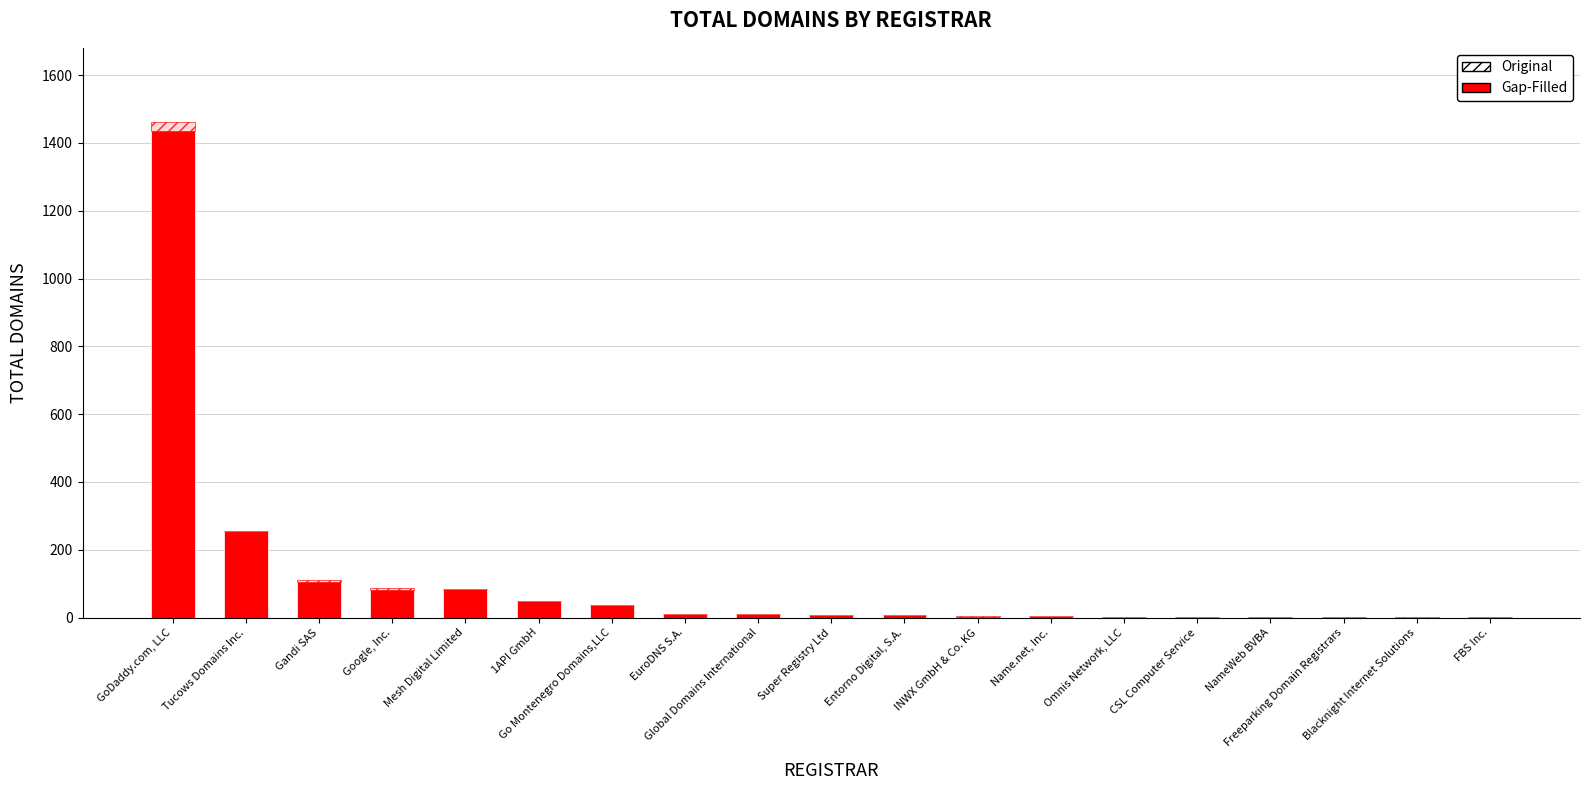

Reading left to right, what are all the values shown in this chart?

Gap-Filled: GoDaddy.com, LLC=1461	Tucows Domains Inc.=256	Gandi SAS=110	Google, Inc.=86	Mesh Digital Limited=85	1API GmbH=50	Go Montenegro Domains,LLC=36	EuroDNS S.A.=11	Global Domains International=11	Super Registry Ltd=9	Entorno Digital, S.A.=9	INWX GmbH & Co. KG=4	Name.net, Inc.=4	Omnis Network, LLC=3	CSL Computer Service=3	NameWeb BVBA=2	Freeparking Domain Registrars=1	Blacknight Internet Solutions=1	FBS Inc.=1
Original: GoDaddy.com, LLC=26	Tucows Domains Inc.=1	Gandi SAS=5	Google, Inc.=4	Mesh Digital Limited=1	1API GmbH=0	Go Montenegro Domains,LLC=0	EuroDNS S.A.=1	Global Domains International=0	Super Registry Ltd=0	Entorno Digital, S.A.=0	INWX GmbH & Co. KG=1	Name.net, Inc.=0	Omnis Network, LLC=0	CSL Computer Service=0	NameWeb BVBA=0	Freeparking Domain Registrars=0	Blacknight Internet Solutions=1	FBS Inc.=0